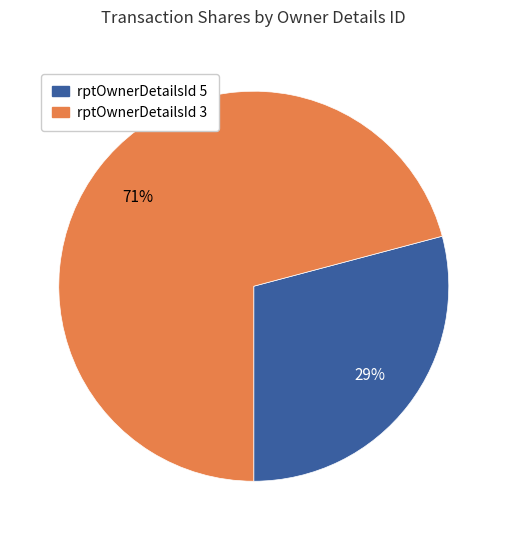

What is the smallest slice in the pie chart?

rptOwnerDetailsId 5